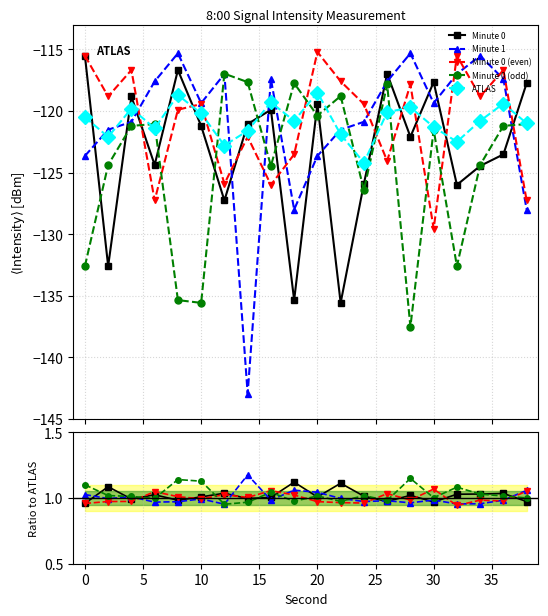

Reading left to right, what are all the values shown in this chart?

Minute 0: 1.0	1.1	1.0	1.0	1.0	1.0	1.0	1.0	1.0	1.1	1.0	1.1	1.0	1.0	1.0	1.0	1.0	1.0	1.0	1.0
Minute 1: 1.0	1.0	1.0	1.0	1.0	1.0	1.0	1.2	1.0	1.1	1.0	1.0	1.0	1.0	1.0	1.0	1.0	1.0	1.0	1.1
Minute 0 (even): 1.0	1.0	1.0	1.0	1.0	1.0	1.0	1.0	1.1	1.0	1.0	1.0	1.0	1.0	1.0	1.1	0.9	1.0	1.0	1.1
Minute 0 (odd): 1.1	1.0	1.0	1.0	1.1	1.1	1.0	1.0	1.0	1.0	1.0	1.0	1.0	1.0	1.1	1.0	1.1	1.0	1.0	1.0
ATLAS: -120.5	-122.1	-119.8	-121.4	-118.7	-120.2	-122.8	-121.6	-119.3	-120.8	-118.5	-121.9	-124.2	-120.1	-119.7	-121.3	-122.5	-120.8	-119.4	-121.0